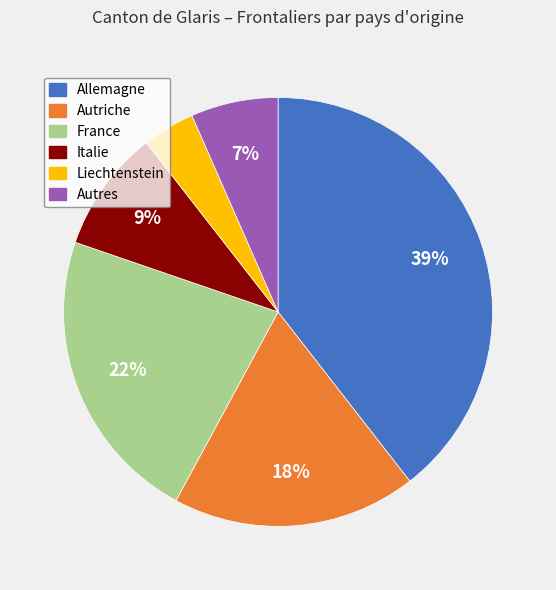

Between France and Liechtenstein, which is larger?

France